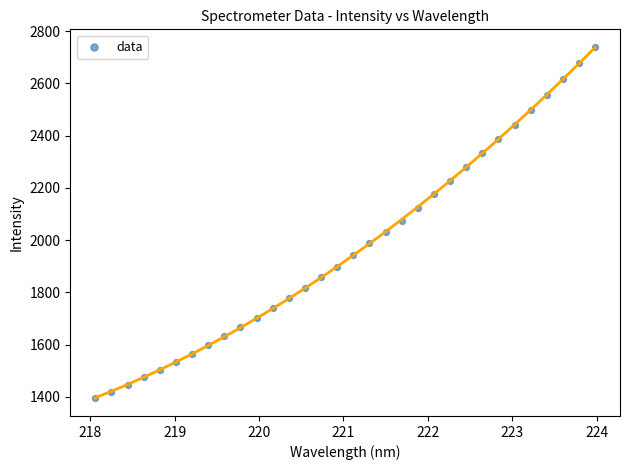

What is the range of Y values (max minus min)?

1345.6